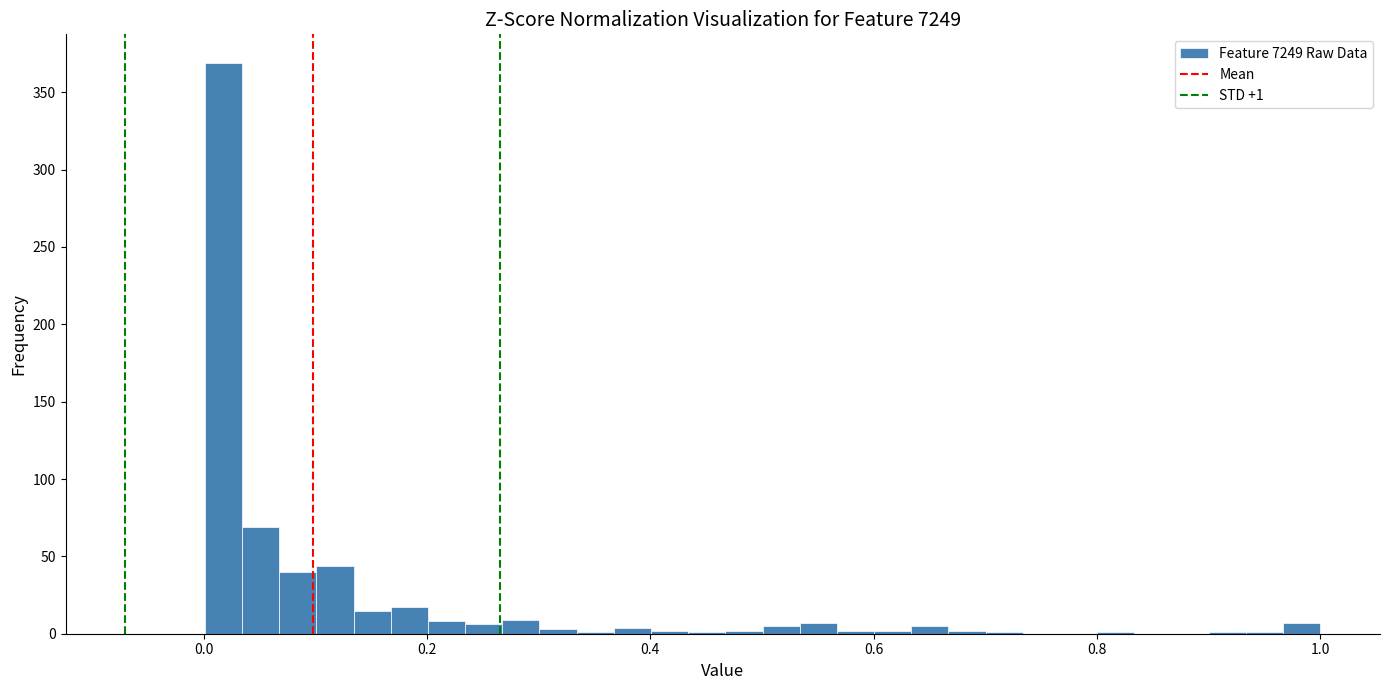

Around what value on the x-axis is the tallest bar? Give the approximate position of its centre, as read against the axis.

0.02